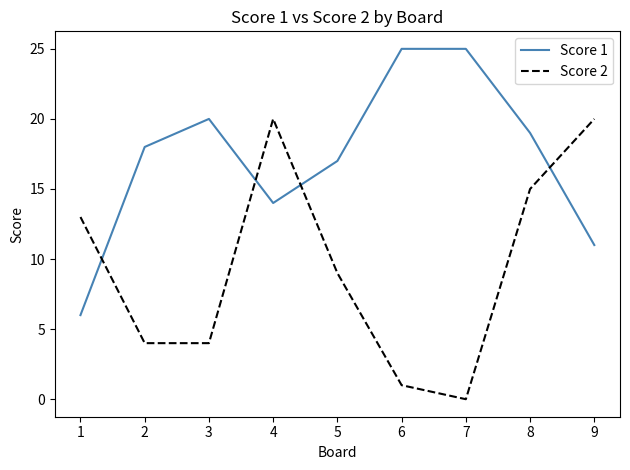

True or false: Score 2 and Score 1 intersect in this chart.

True